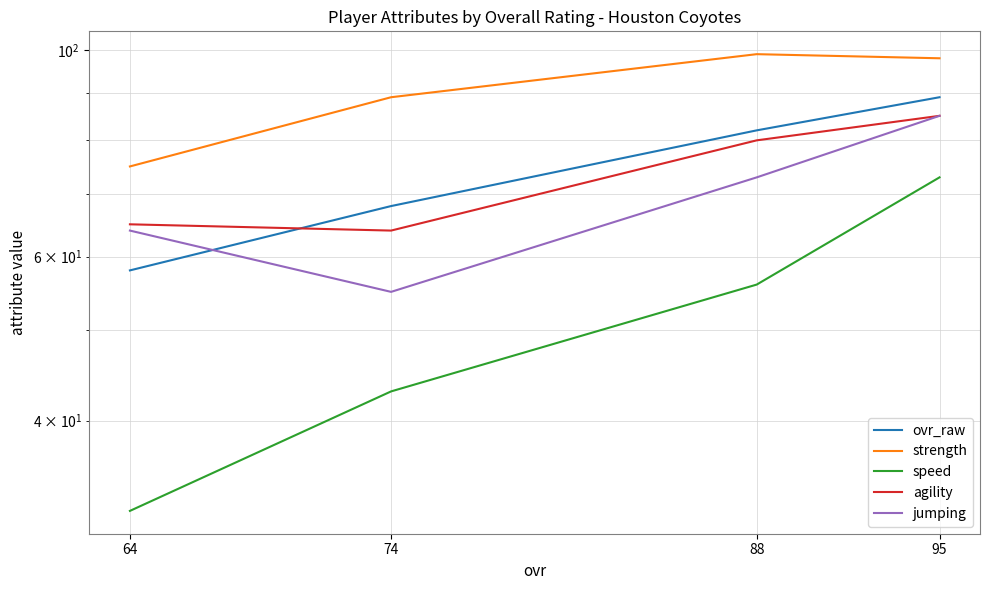

The agility series shows 141 at 95. True or false?

False